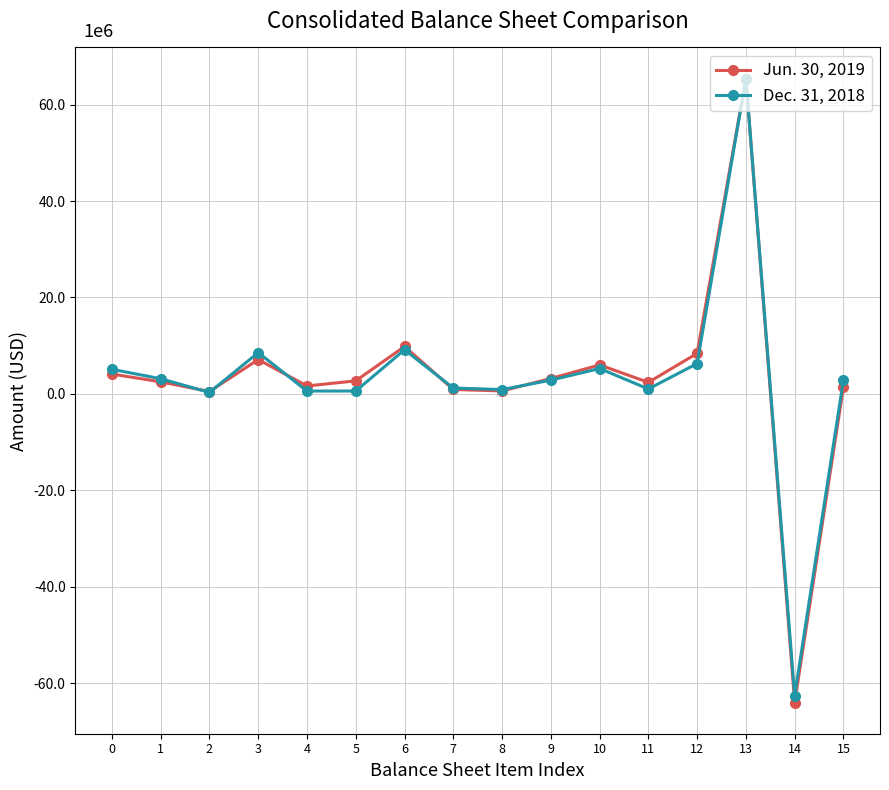

What are all the series names shown in the legend?

Jun. 30, 2019, Dec. 31, 2018